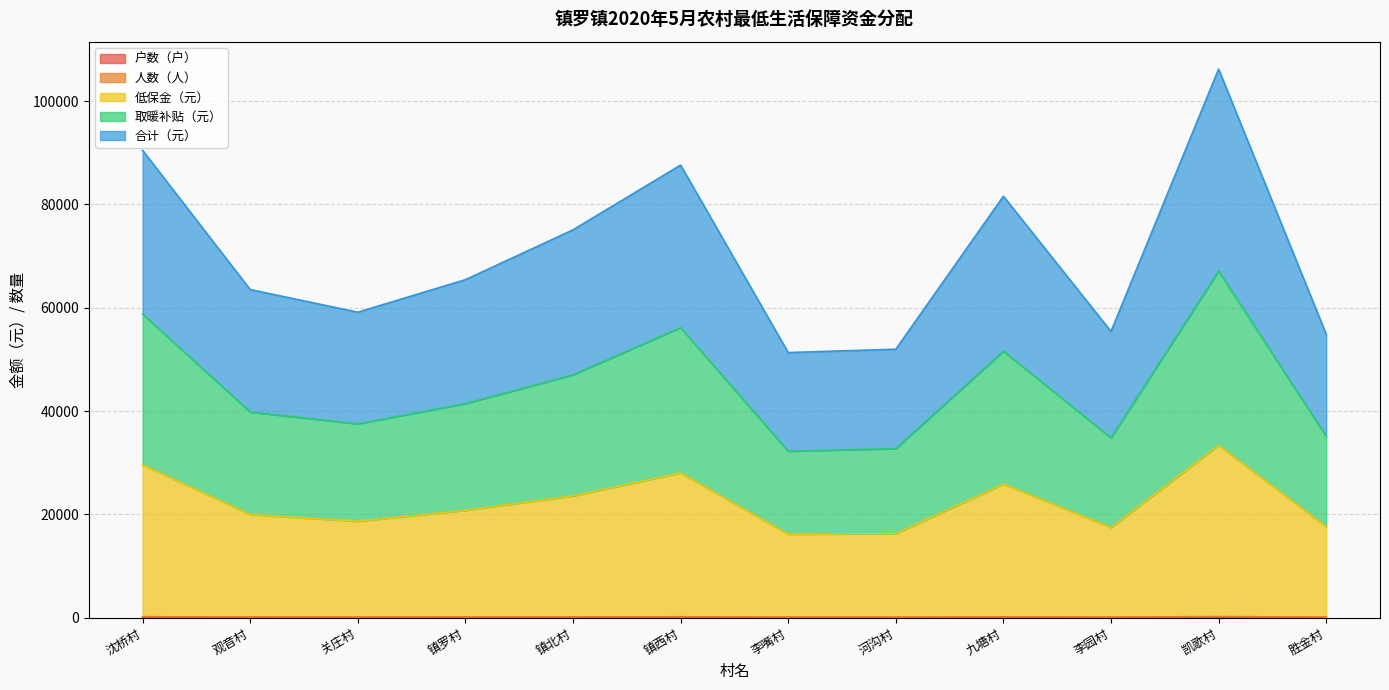

What is the smallest value displayed?

53